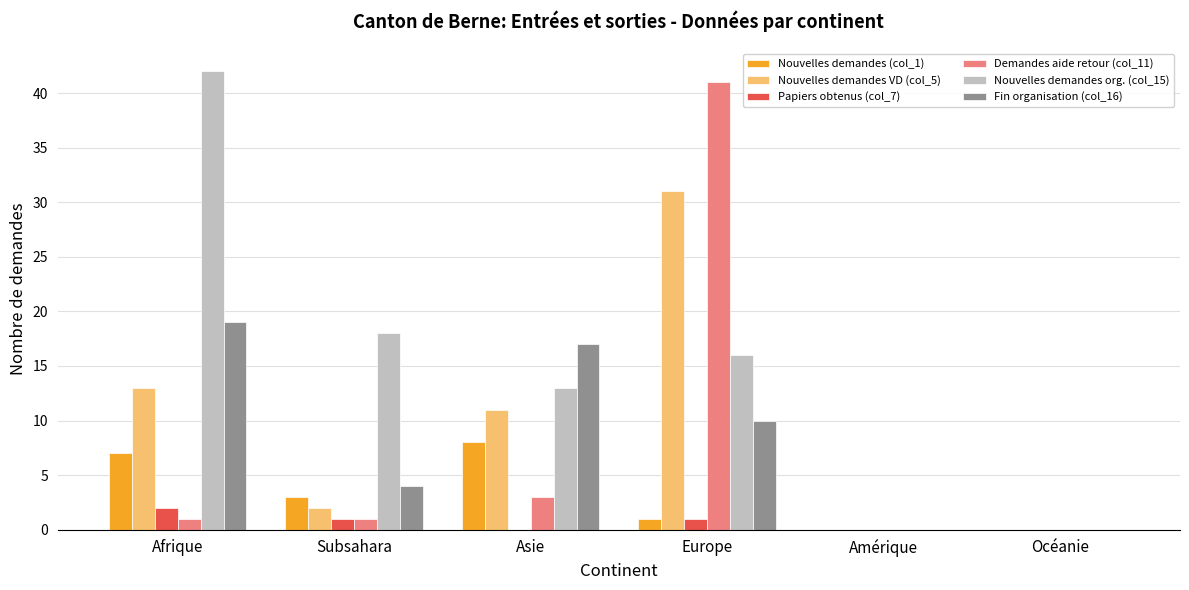

Is it true that Fin organisation (col_16) equals 19 at Afrique?

True